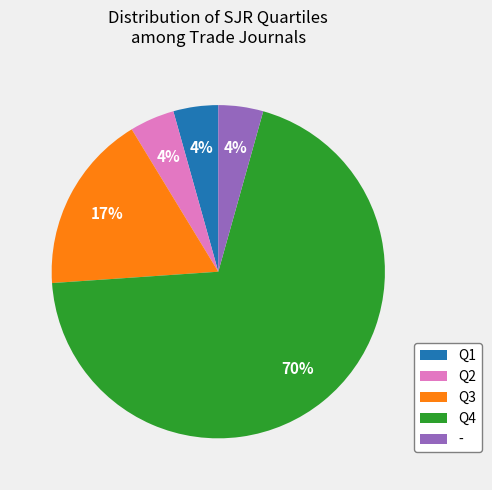

To the nearest percent, what is the average slice percentage?

20%